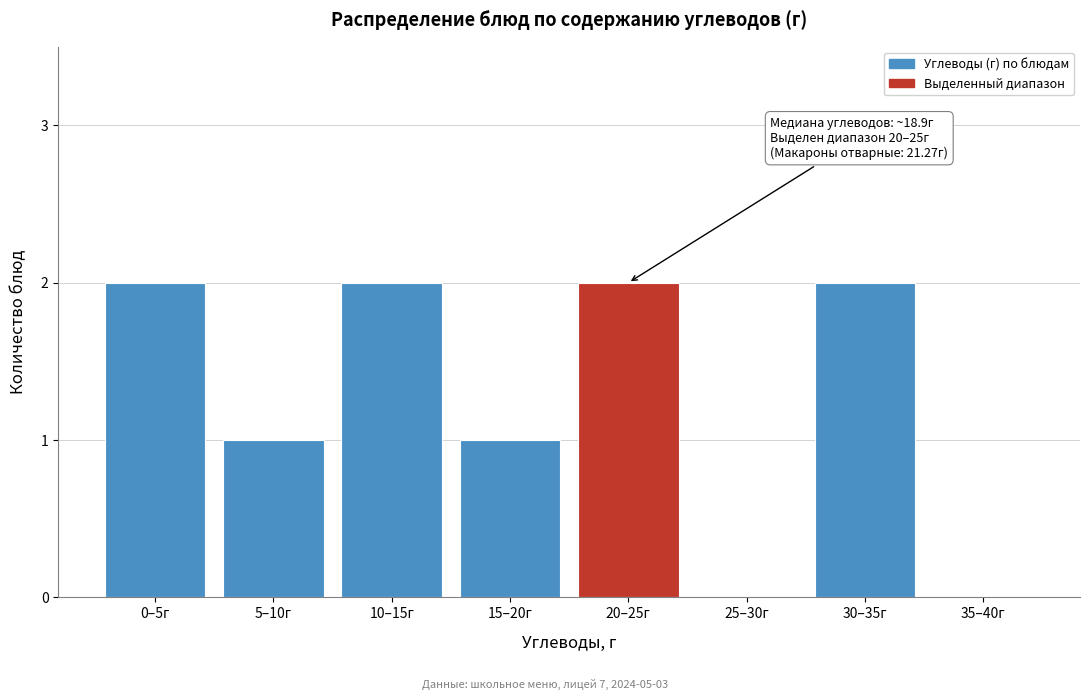

Reading left to right, what are all the values shown in this chart?

0–5г=2	5–10г=1	10–15г=2	15–20г=1	20–25г=2	25–30г=0	30–35г=2	35–40г=0